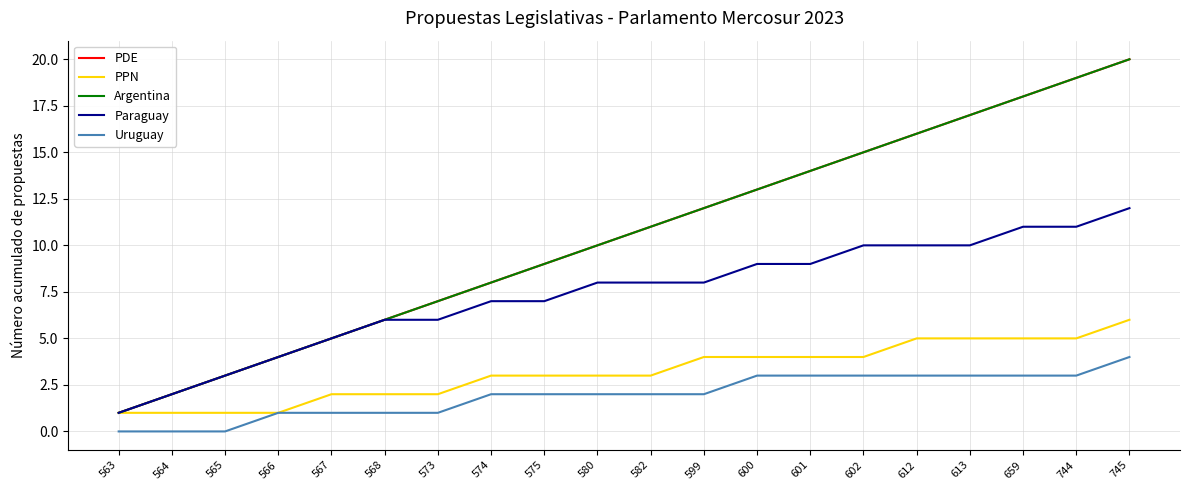

What is the sum of the Paraguay values at 574 and 613?

17